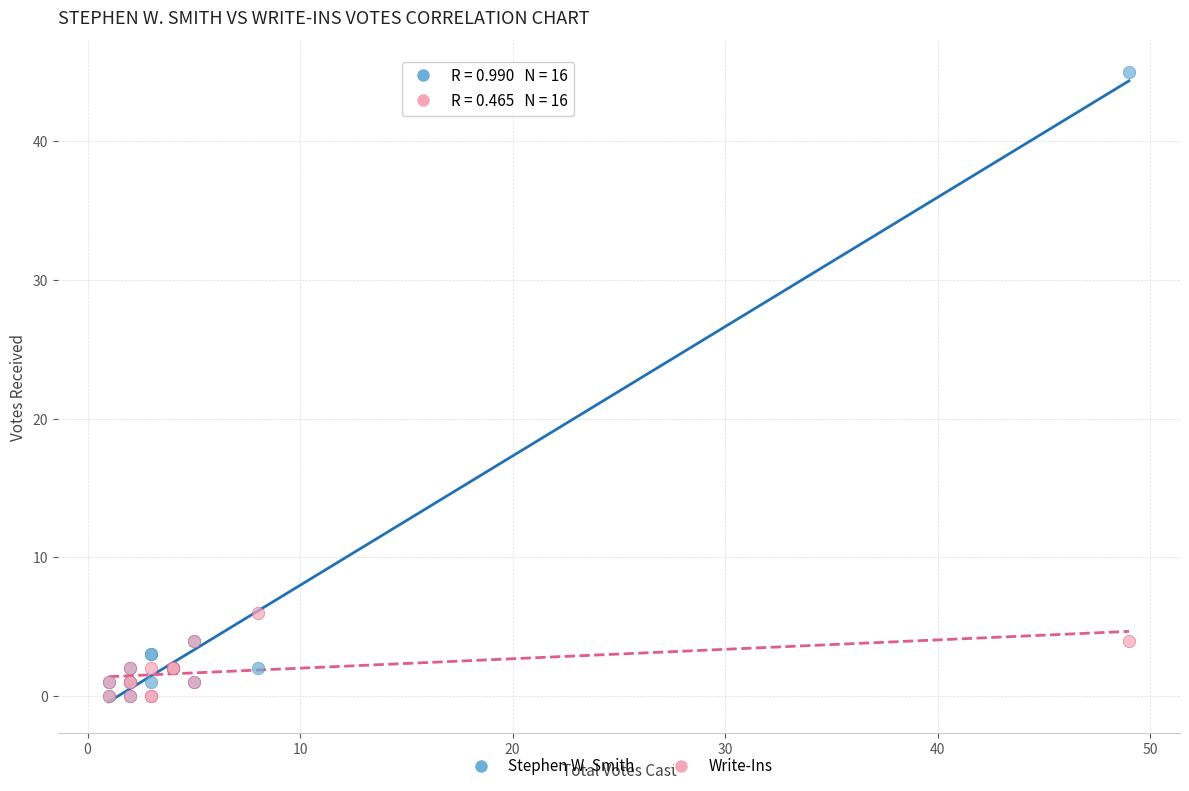

In the Stephen W. Smith series, what Y value is closest to 22?

4